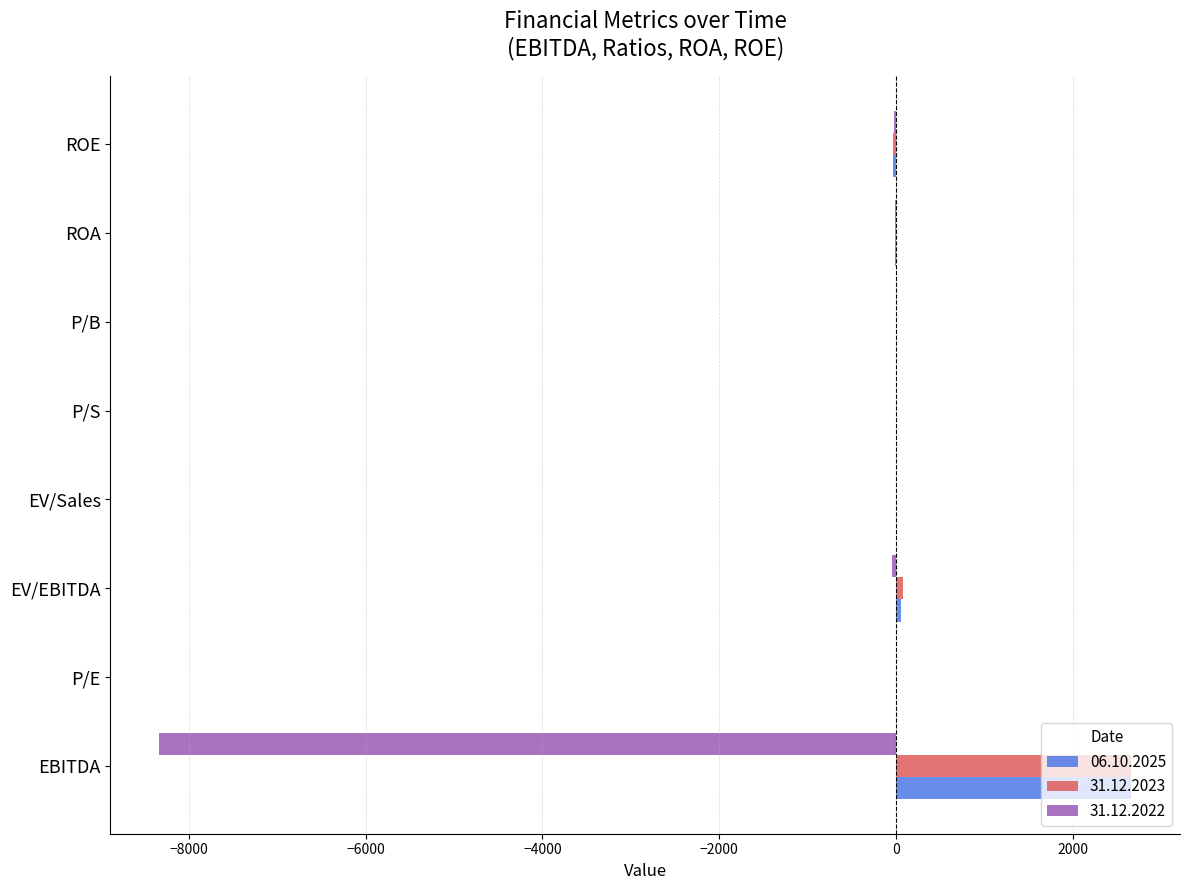

How many series are shown in this chart?

3